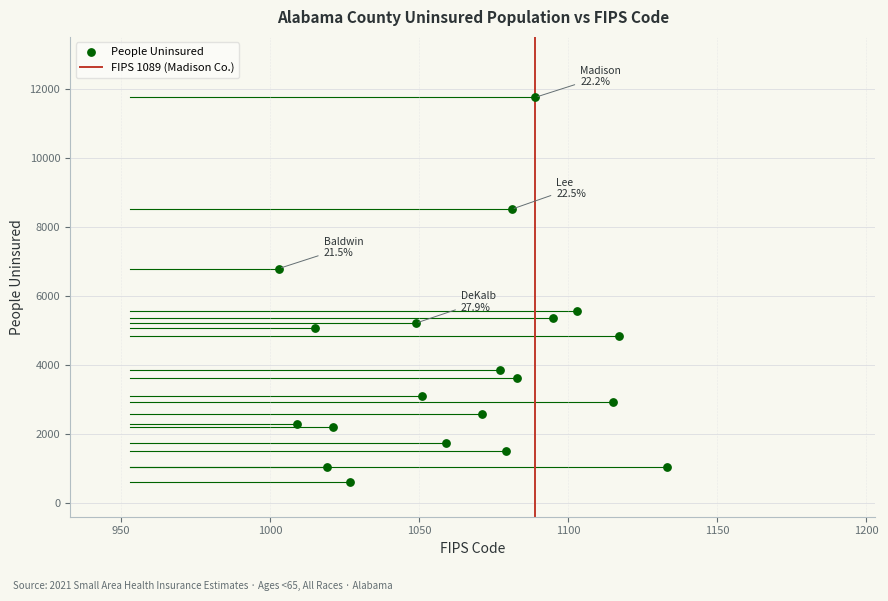

What is the range of X values (max minus min)?

130